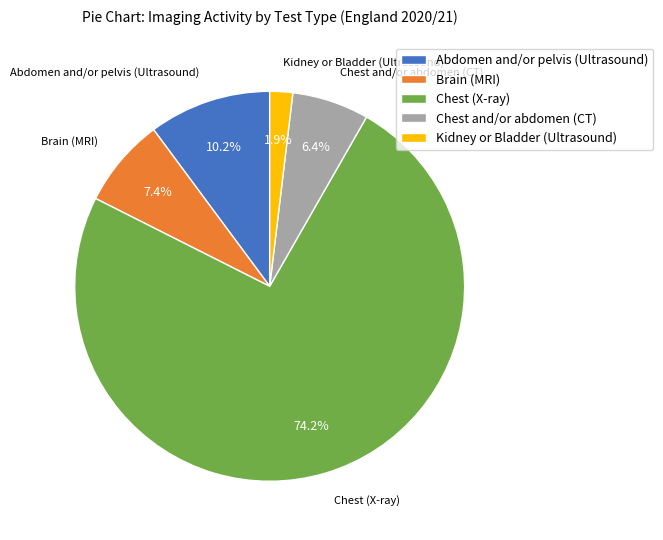

How many segments does this pie chart have?

5